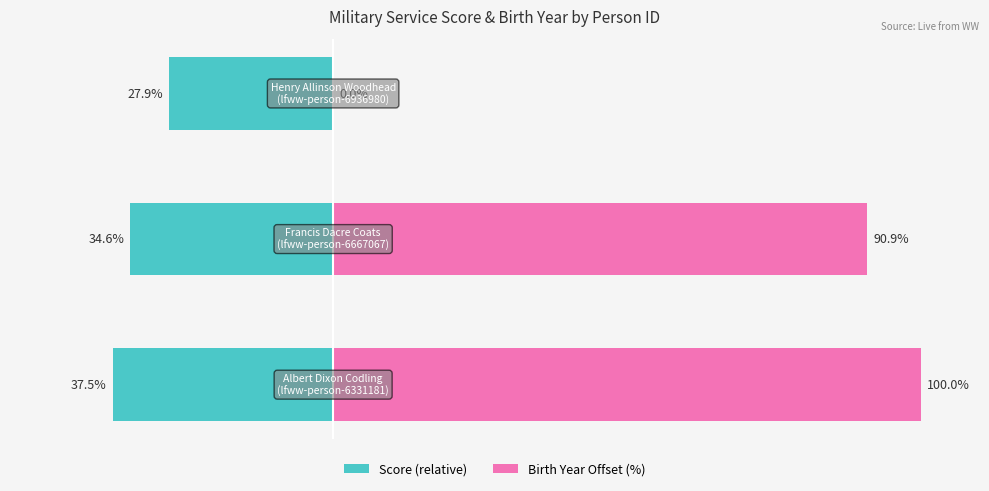

What are all the series names shown in the legend?

Score (relative), Birth Year Offset (%)